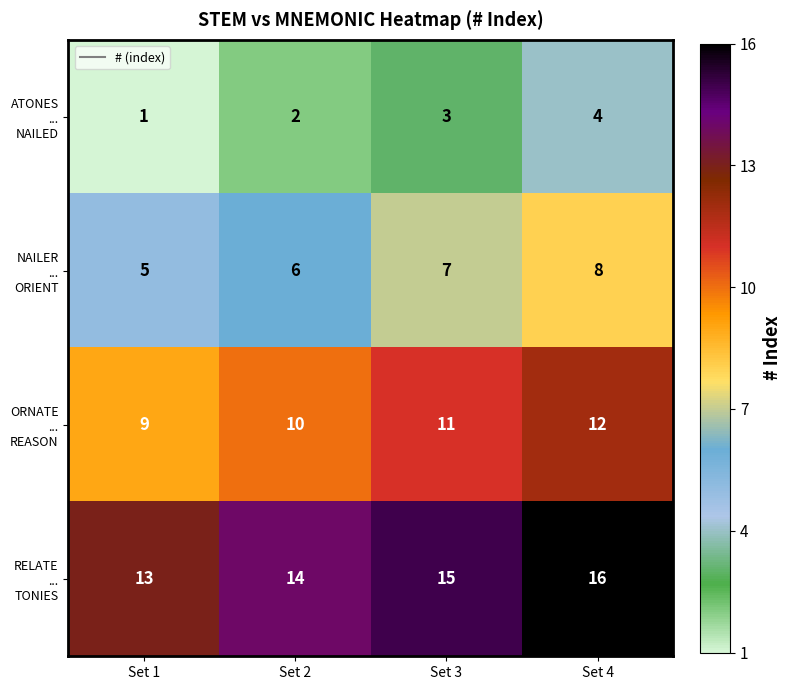

At which category does the chart reach its minimum across all series?

Set 1